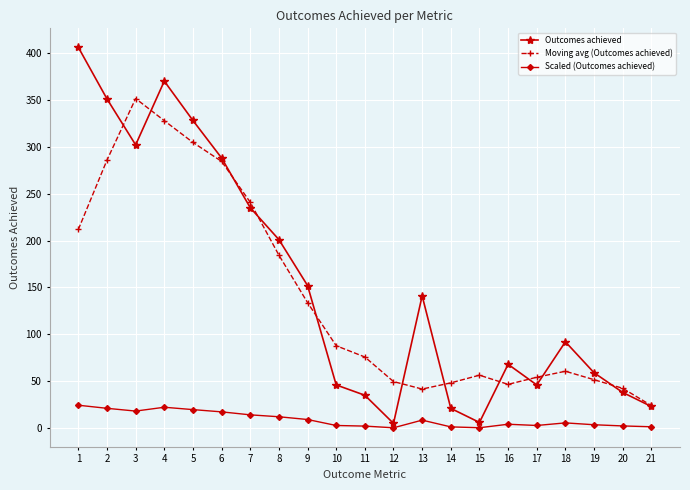

Which series has the largest total across all categories?

Outcomes achieved